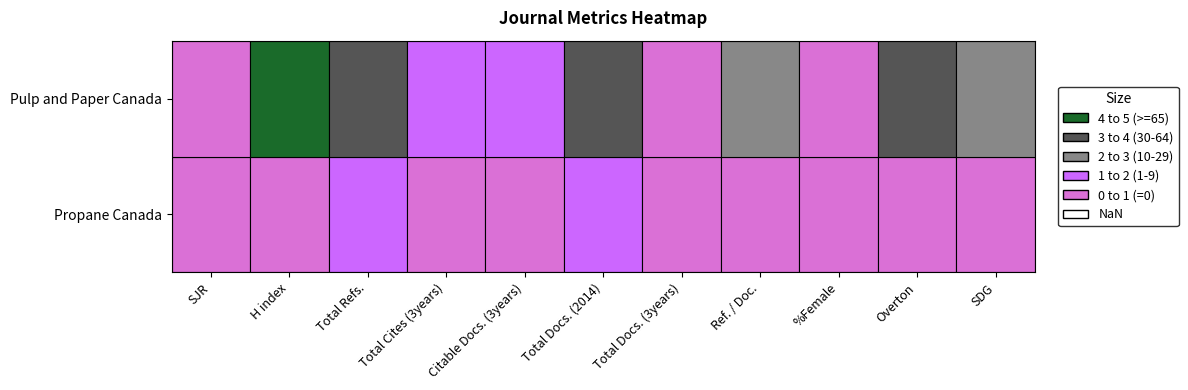

Which series has the largest total across all categories?

Pulp and Paper Canada